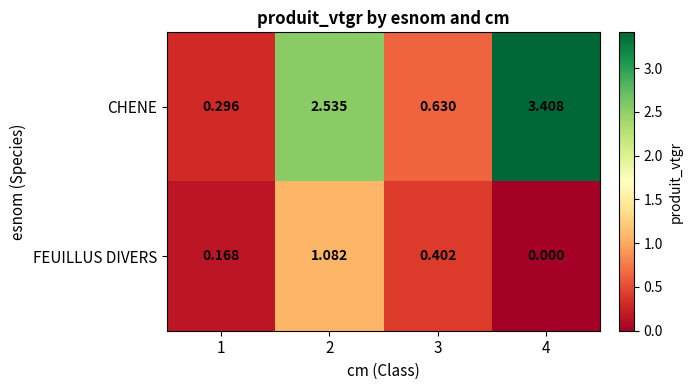

List the series in order of their peak value, highest first.

CHENE, FEUILLUS DIVERS